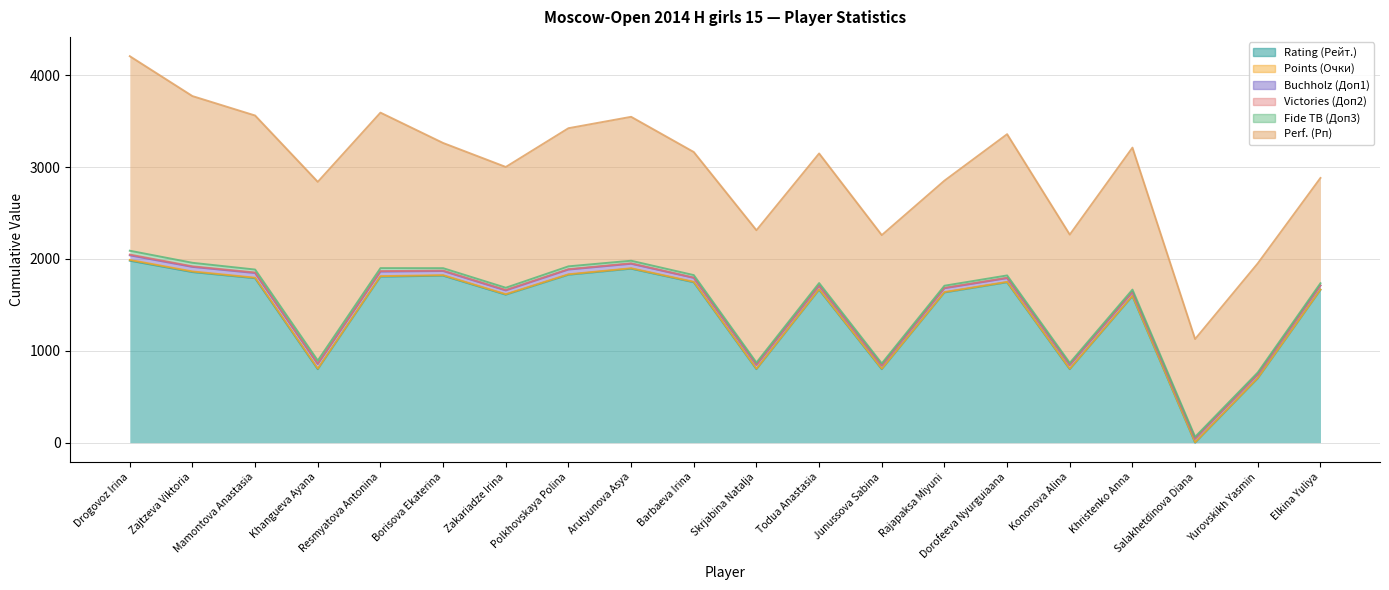

How many values in the Victories (Доп2) series exceed 5?

3